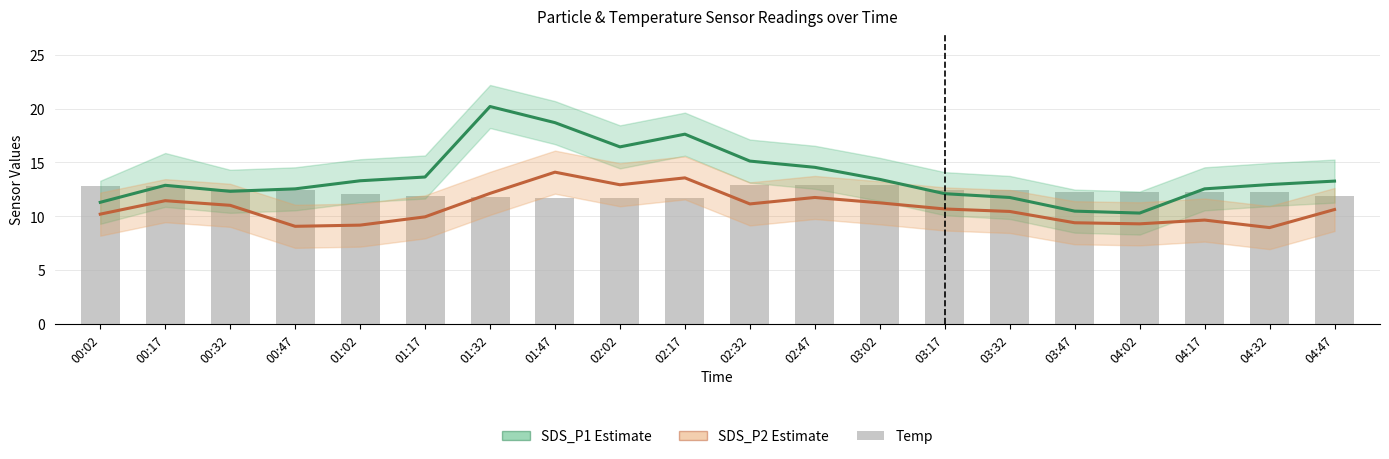

What position from the left is 03:17?

14